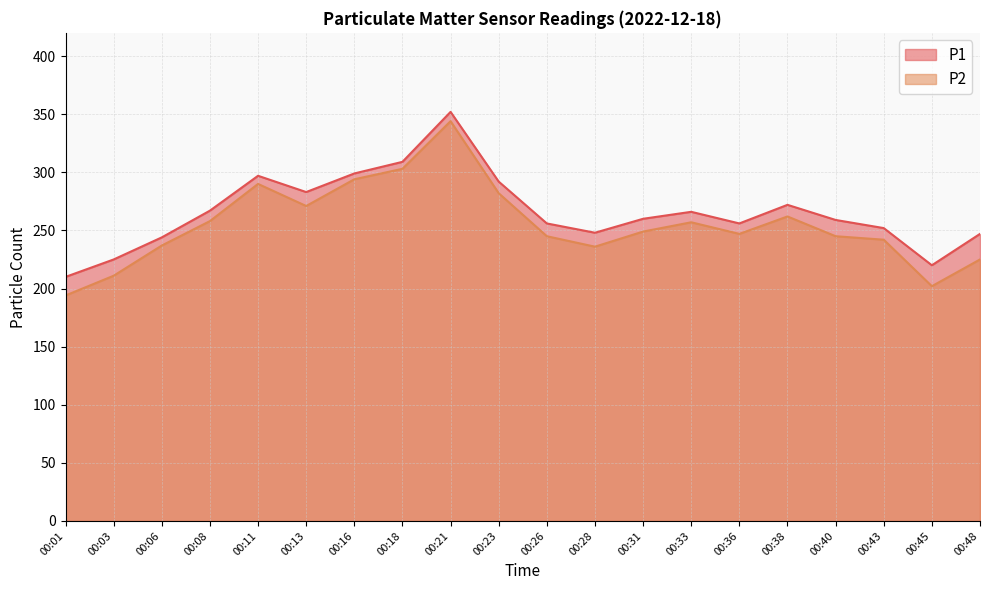

The P1 series shows 297 at 00:11. True or false?

True